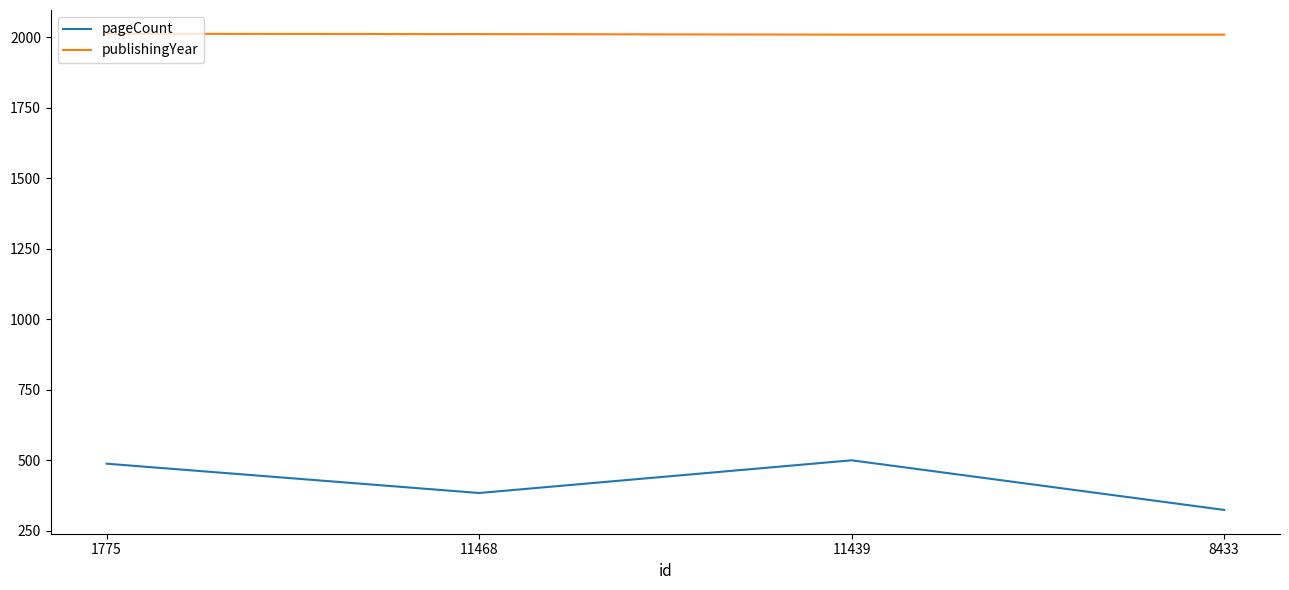

What is the sum of the publishingYear values at 1775 and 11468?

4025